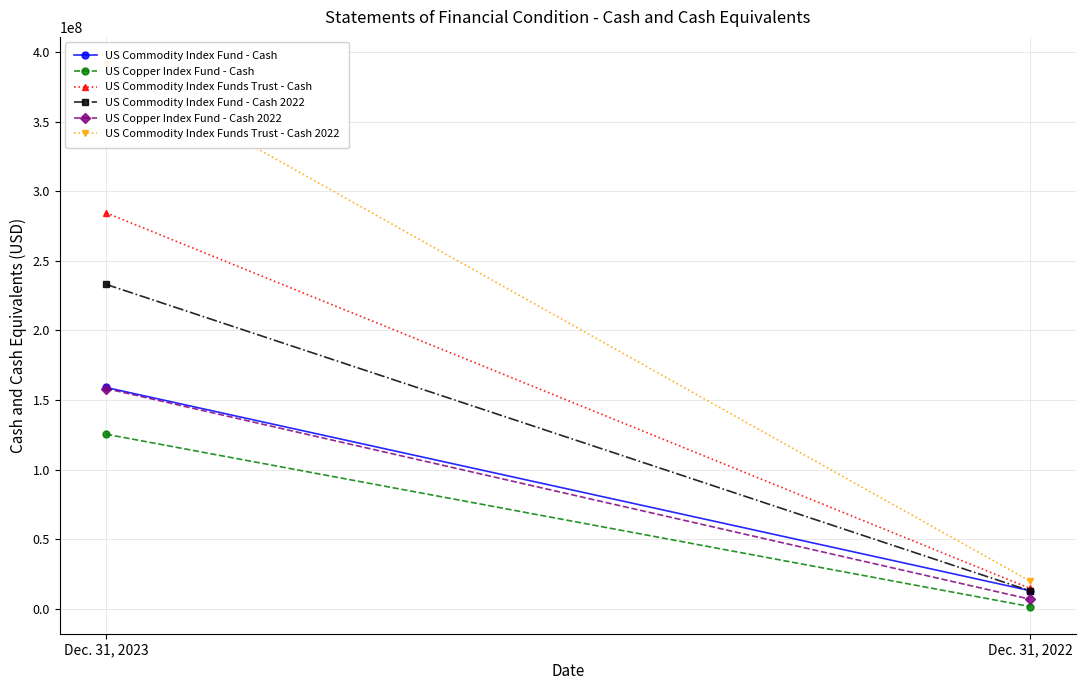

How many lines are shown in the chart?

6